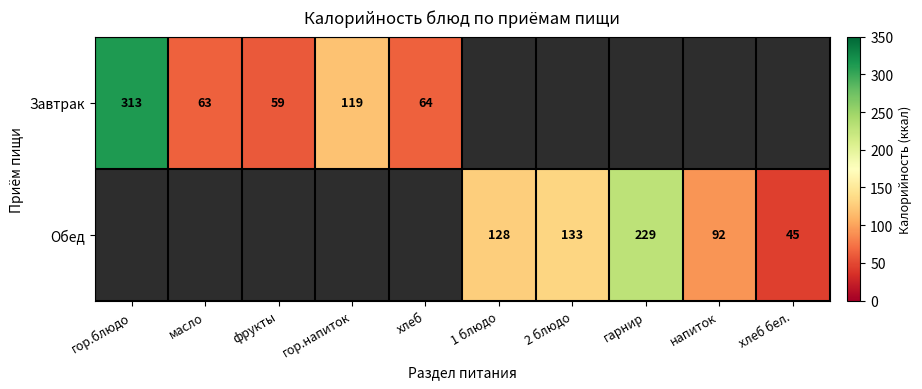

How many data points does each series have?

10